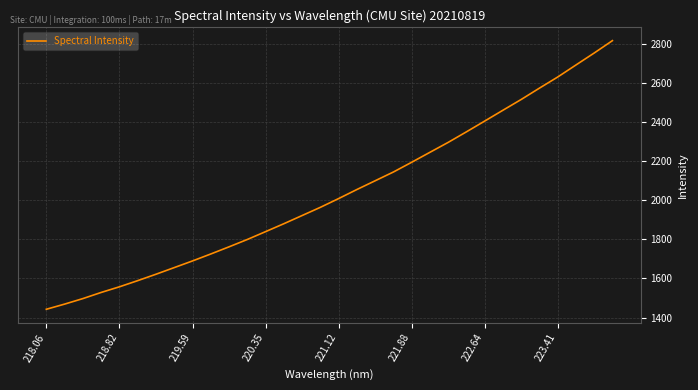

What is the smallest value displayed?

1442.3